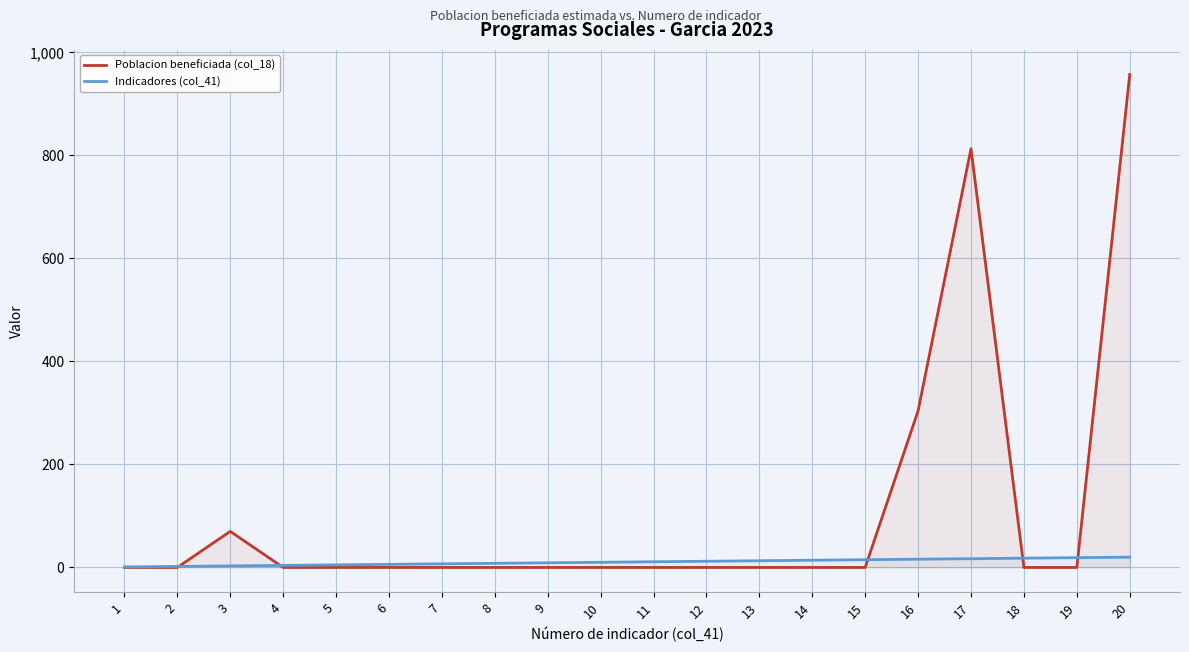

Reading left to right, what are all the values shown in this chart?

Poblacion beneficiada (col_18): 0	0	70	0	0	0	0	0	0	0	0	0	0	0	0	304	813	0	0	957
Indicadores (col_41): 1	2	3	4	5	6	7	8	9	10	11	12	13	14	15	16	17	18	19	20